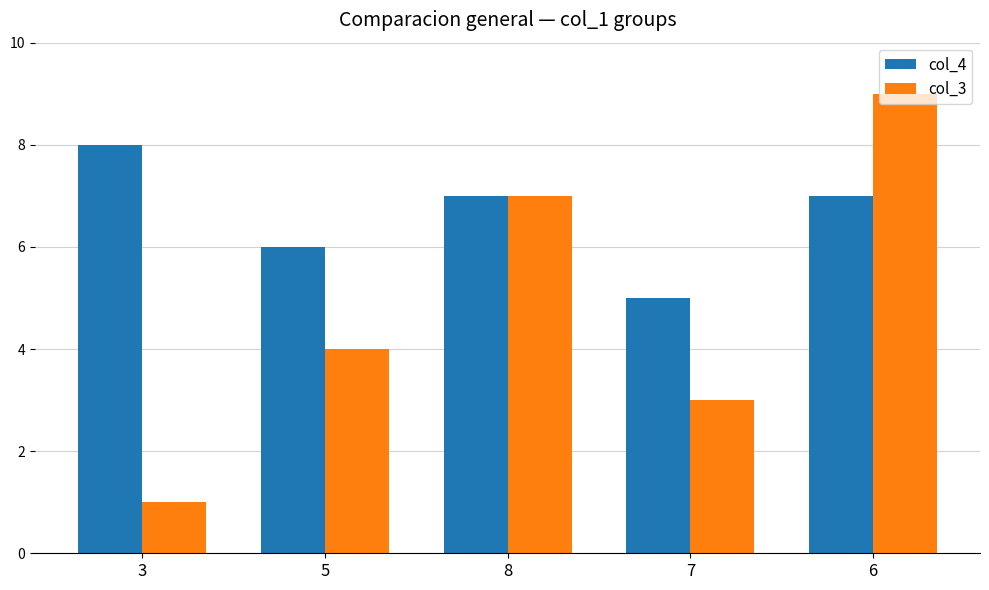

Which series has the largest total across all categories?

col_4